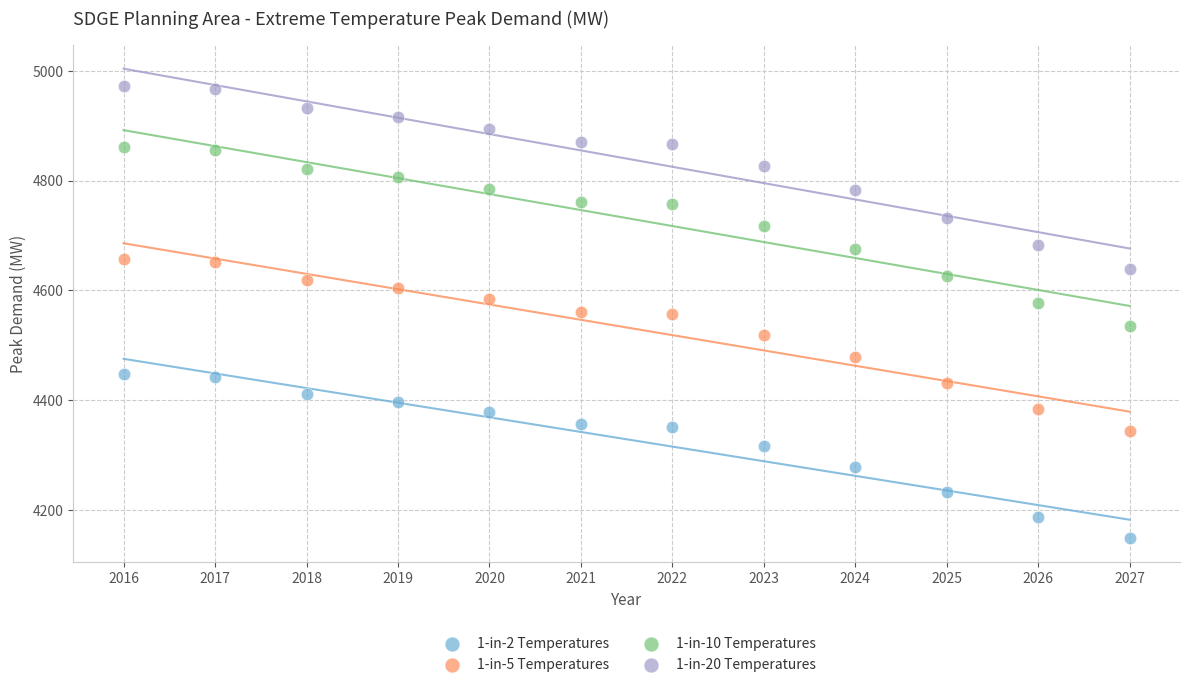

Across all data points, what is the range of X values (max minus min)?

11.0